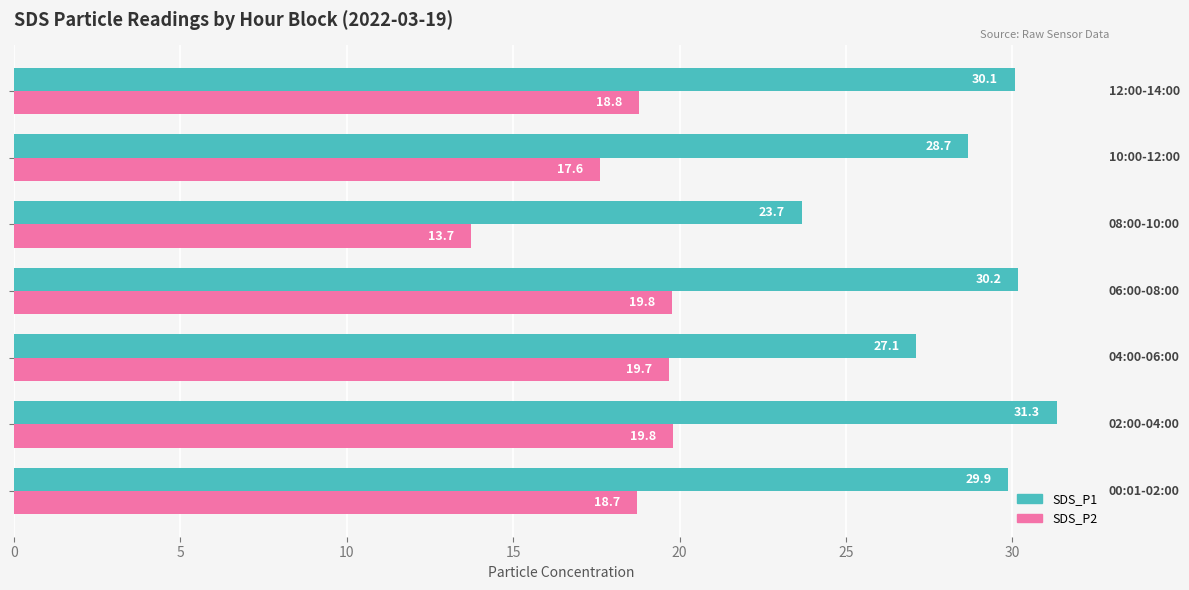

What are all the series names shown in the legend?

SDS_P1, SDS_P2